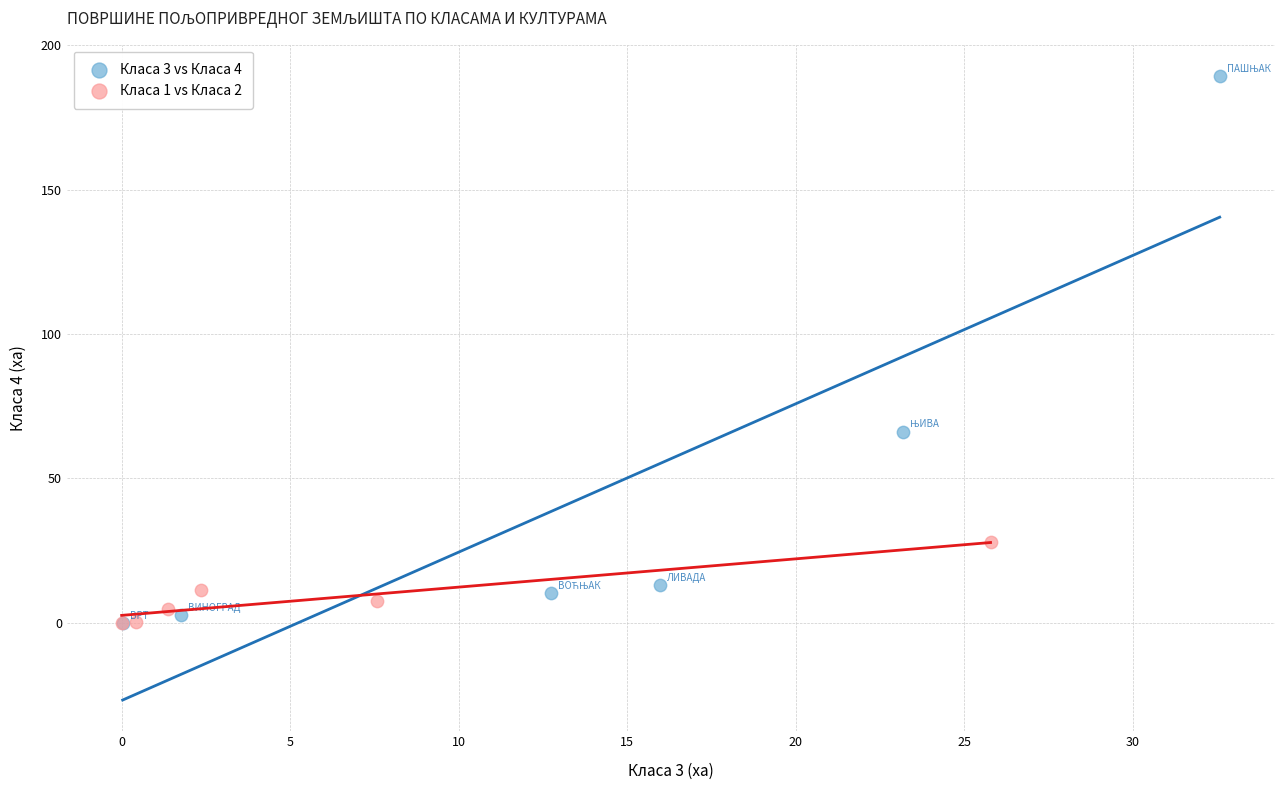

Which series reaches the maximum Y coordinate?

Класа 3 vs Класа 4